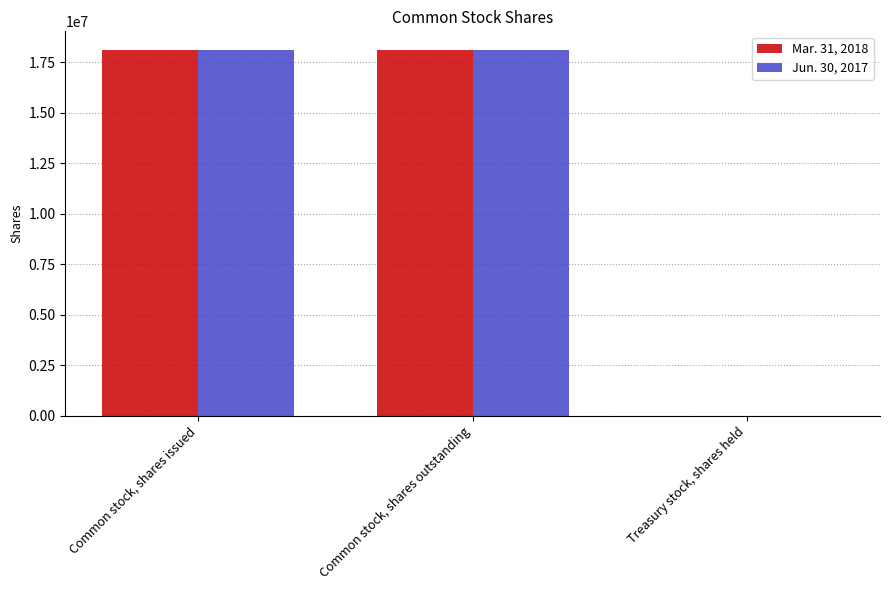

What is the total value across all series at Common stock, shares outstanding?

36209000